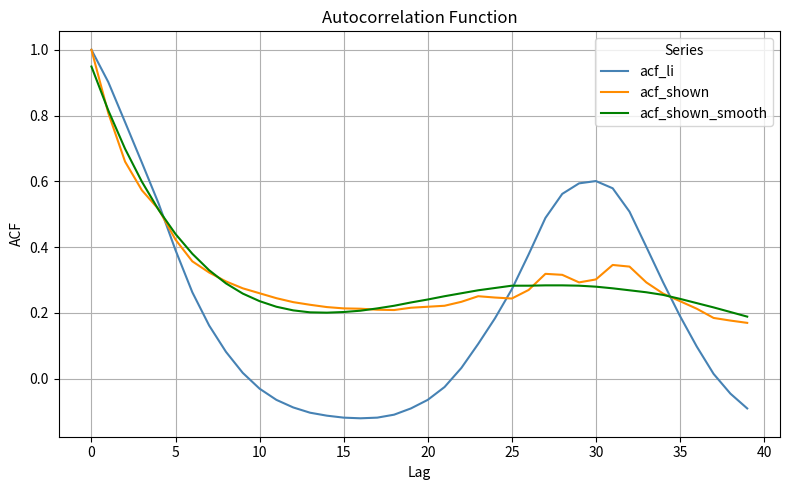

Which series has the widest spread of values?

acf_li